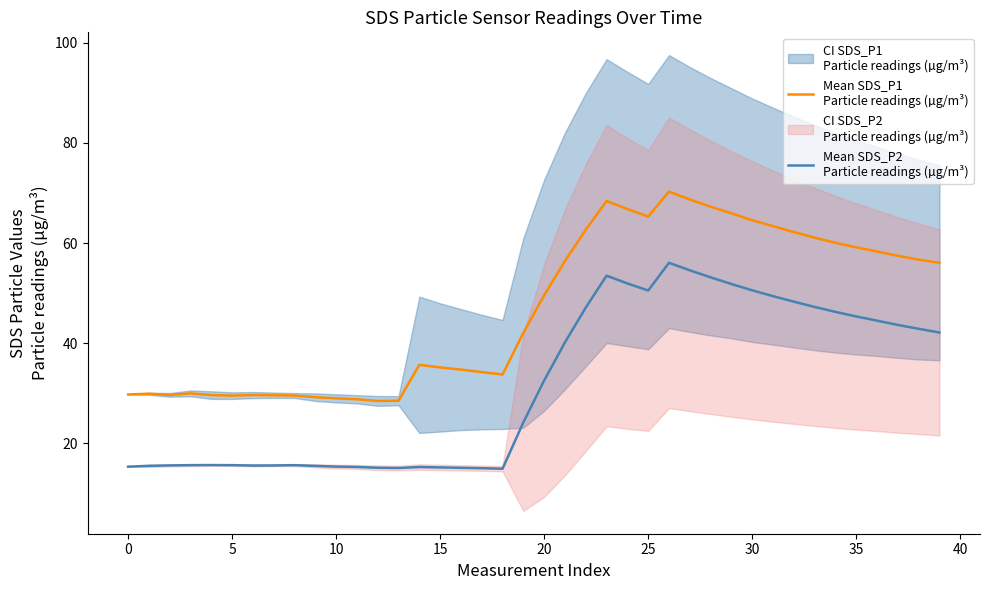

Reading right to left, extract all data points from this chart.

Mean SDS_P1
Particle readings (µg/m³): 56.1	56.7	57.5	58.3	59.2	60.1	61.1	62.2	63.4	64.6	66.0	67.3	68.7	70.3	65.3	66.8	68.4	62.7	56.4	49.6	42.1	33.8	34.2	34.7	35.2	35.7	28.5	28.5	28.8	29.0	29.2	29.6	29.6	29.7	29.5	29.6	30.0	29.7	29.9	29.8
Mean SDS_P2
Particle readings (µg/m³): 42.1	42.9	43.7	44.5	45.4	46.3	47.3	48.3	49.4	50.6	51.8	53.2	54.6	56.1	50.5	51.9	53.5	47.1	40.2	32.6	24.2	14.9	15.0	15.1	15.2	15.3	15.1	15.1	15.3	15.4	15.5	15.6	15.6	15.6	15.6	15.7	15.7	15.6	15.5	15.3